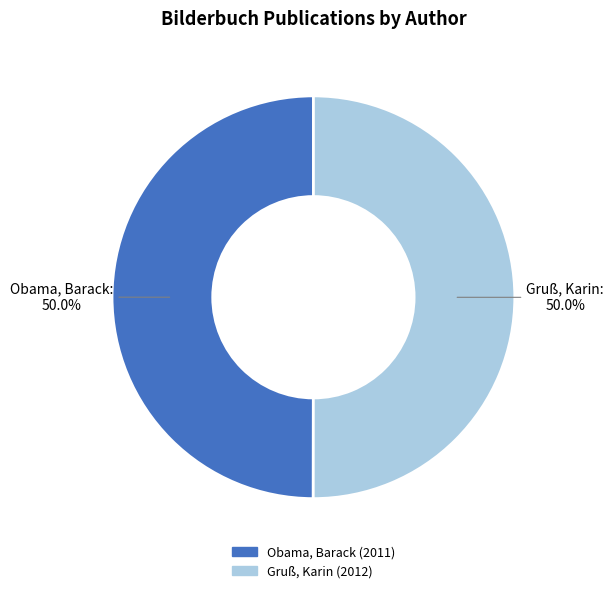

What is the ratio of the value at Gruß, Karin to the value at Obama, Barack?

1.0